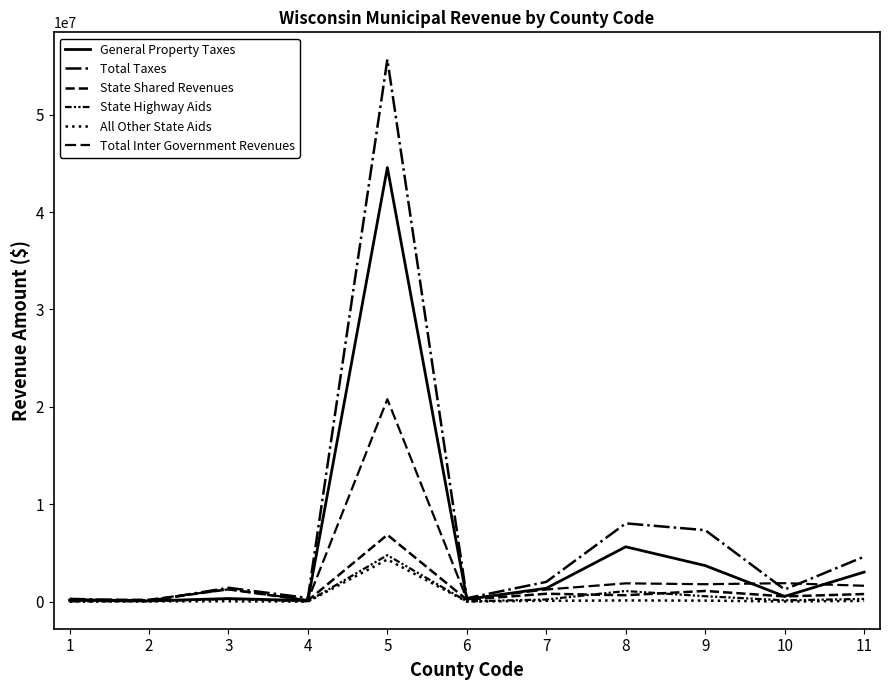

What is the approximate value of All Other State Aids at 8, to the nearest 100?

120600